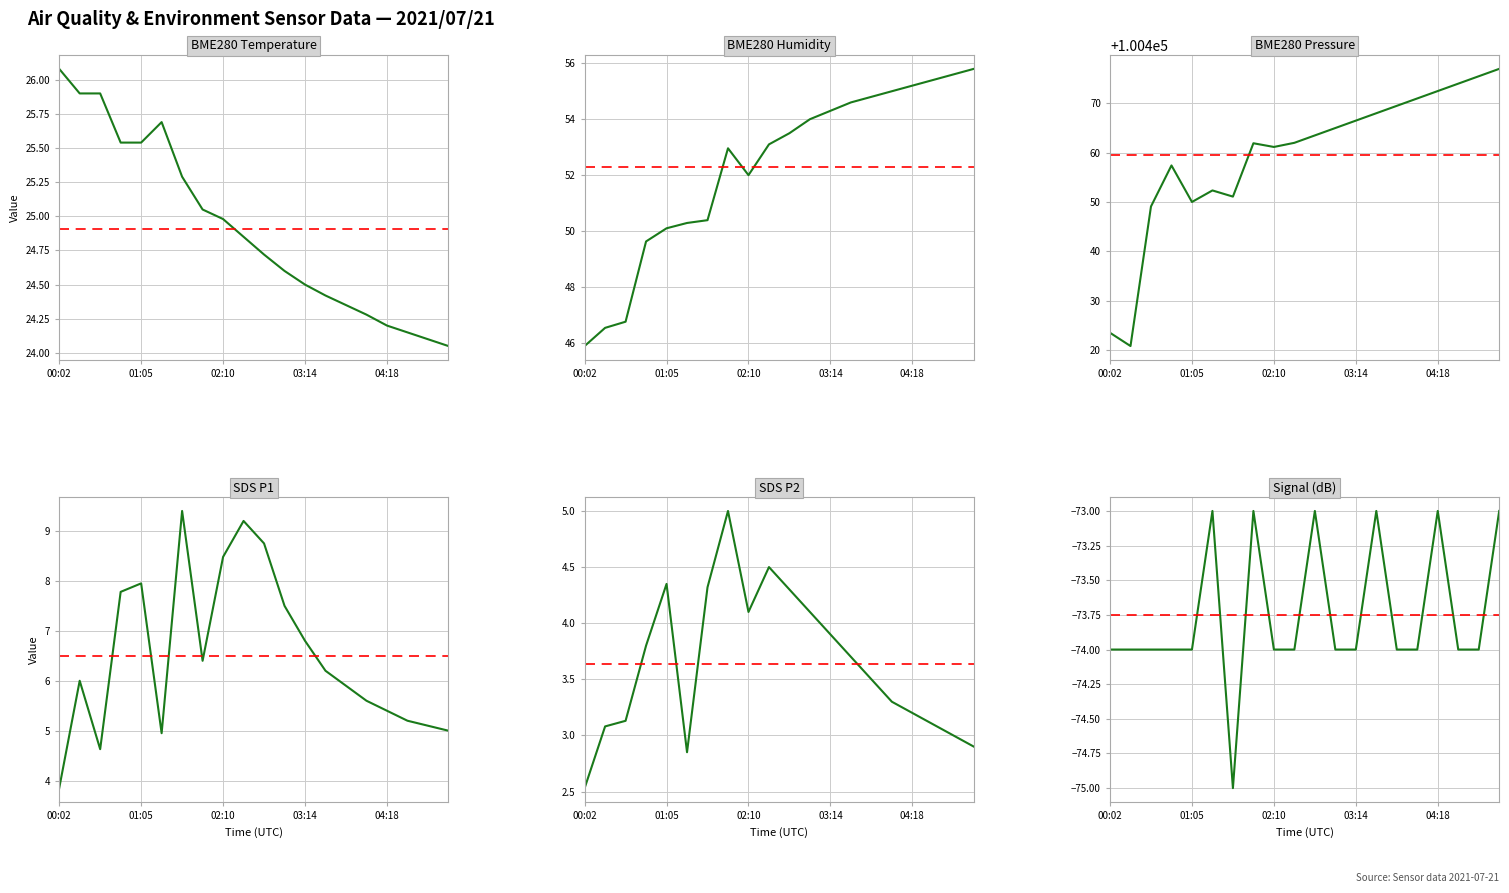

What is the total value across all series at 15?

100485.2